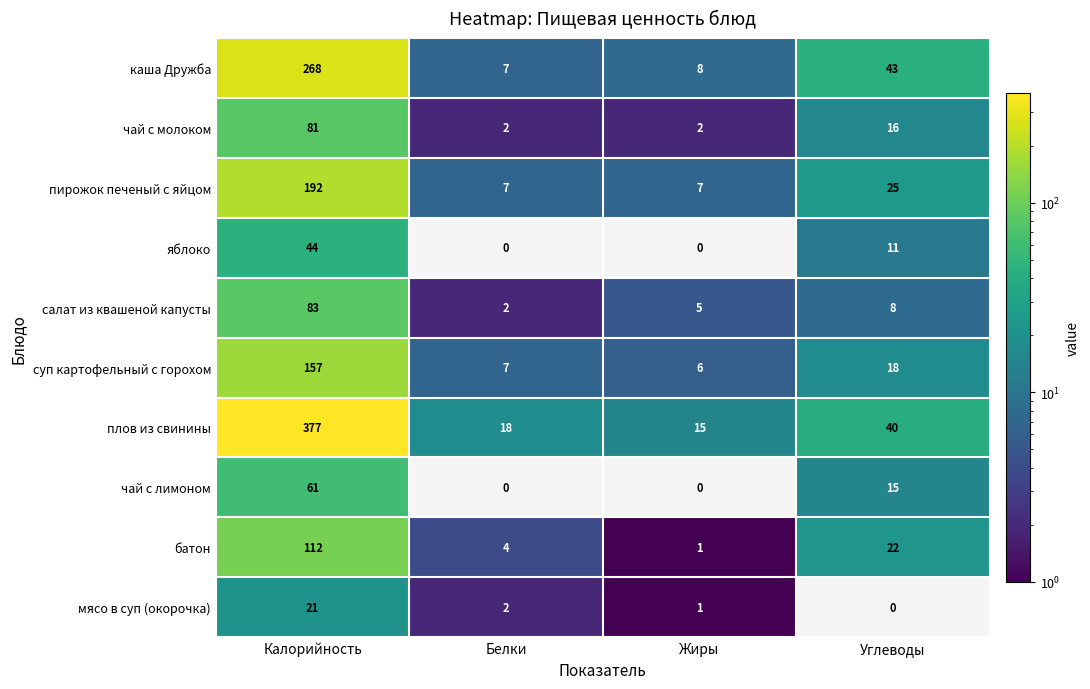

What is the sum of all мясо в суп (окорочка) values?

24